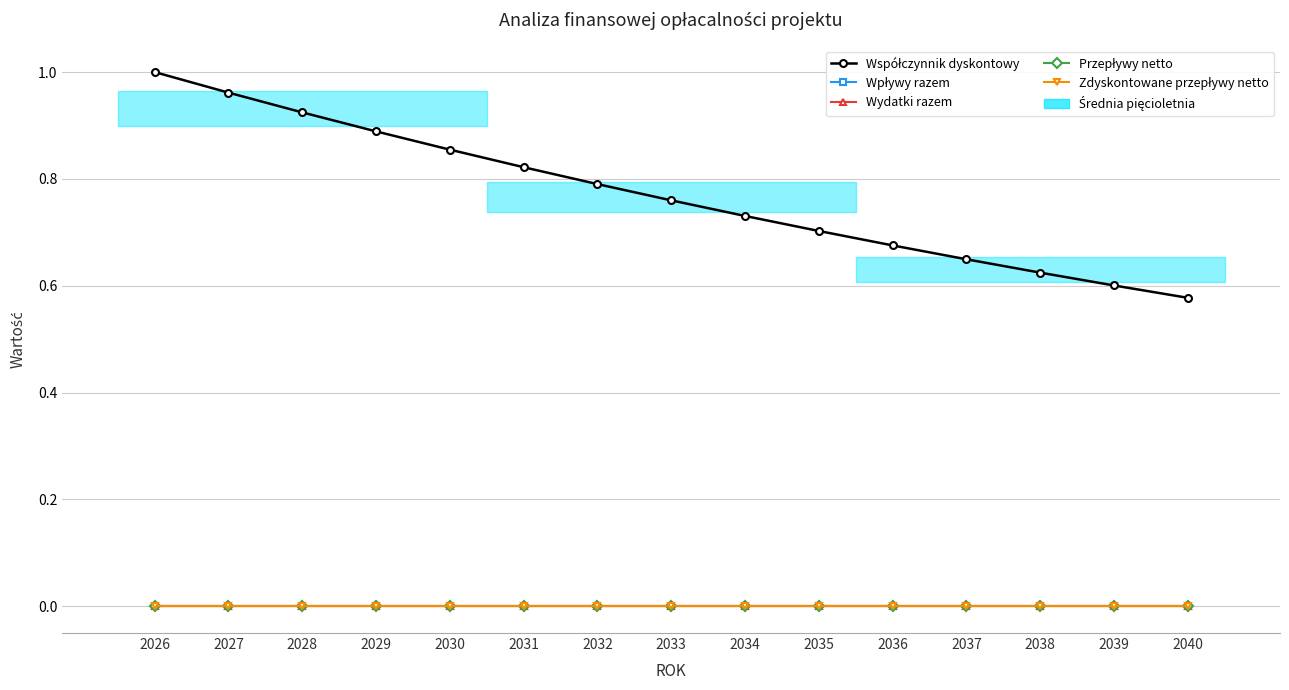

At how many categories does at least one series exceed 0?

15